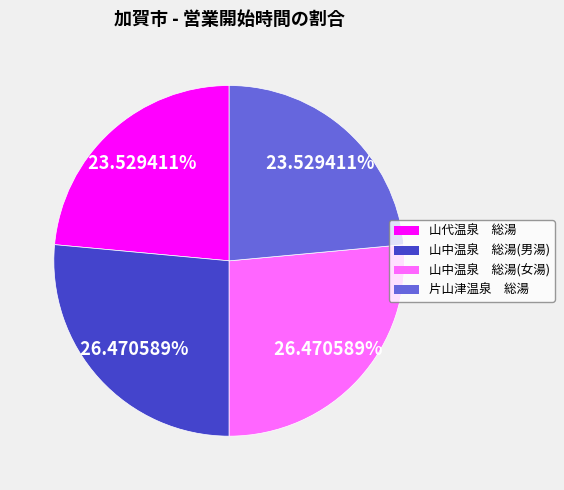

Is the sum of 山中温泉 総湯(女湯) and 山中温泉 総湯(男湯) greater than half?

Yes